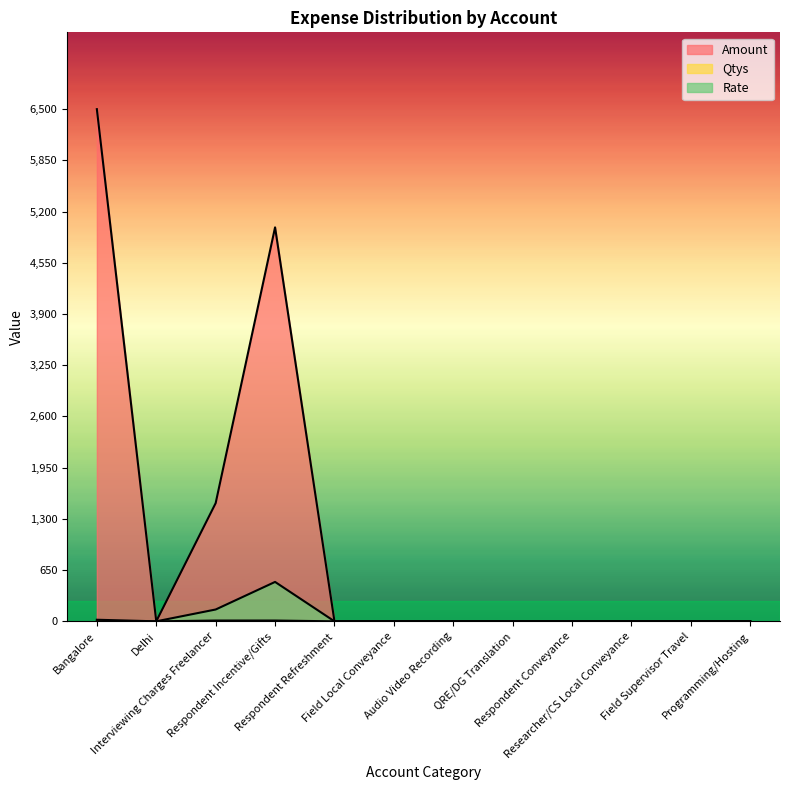

Rank the series by their maximum value, from lowest to highest.

Qtys, Rate, Amount